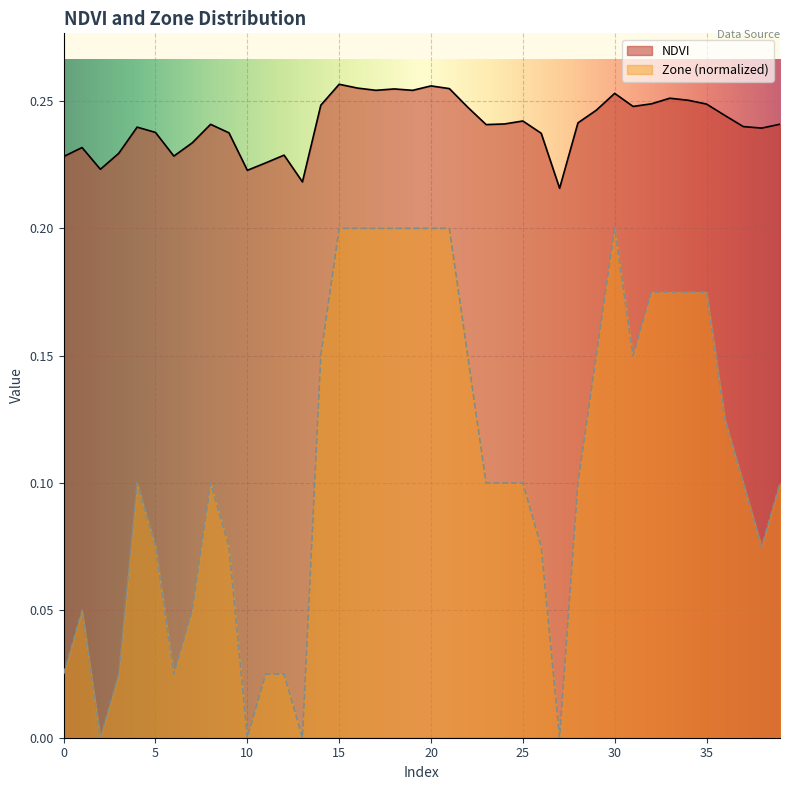

Is it true that NDVI equals 0.3 at 13?

False